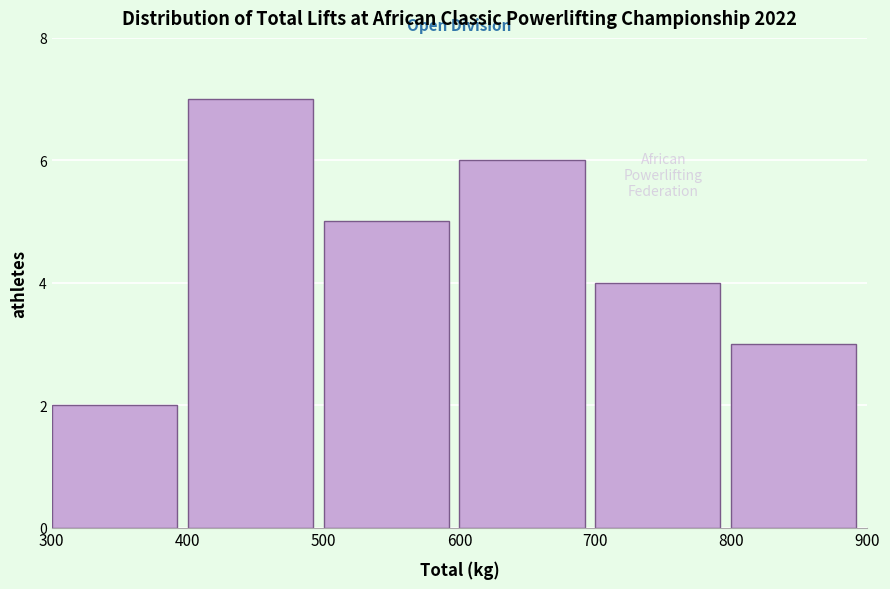

Reading left to right, transcribe this chart: for each bar, give the range it covers on the x-axis and its height. The values are not printed on the chart, so give them approximately, as read against the axis.

300 to 400: 2
400 to 500: 7
500 to 600: 5
600 to 700: 6
700 to 800: 4
800 to 900: 3